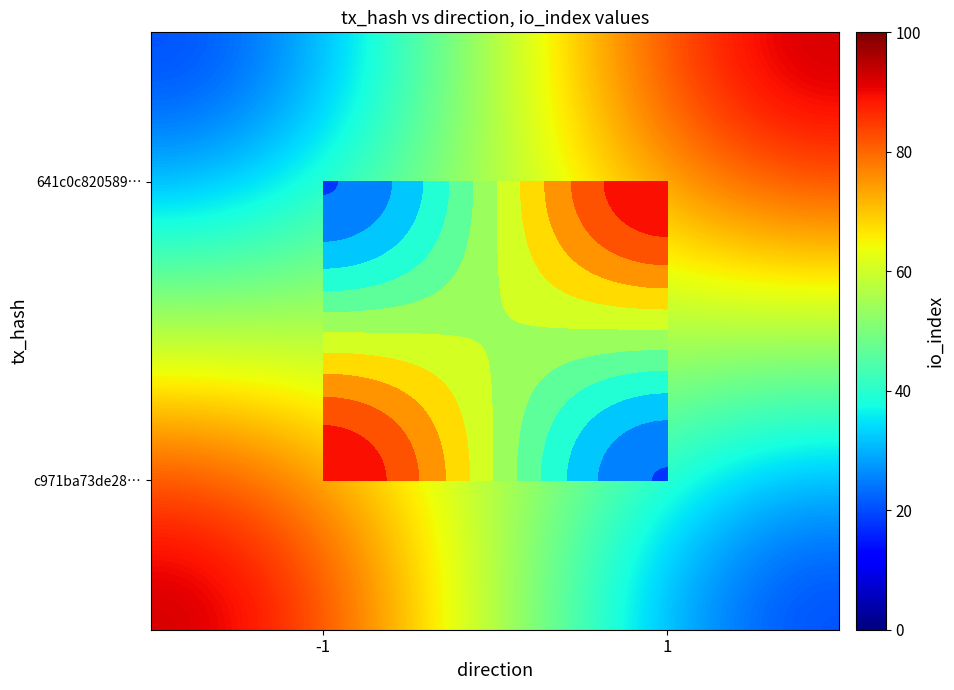

Reading left to right, list all the values displayed in this chart.

c971ba73de28ff3ae148f87b6c9ad3037a83a26: 0=92	1=21
641c0c820589329790da2760b9a74e07e92b542: 0=21	1=92